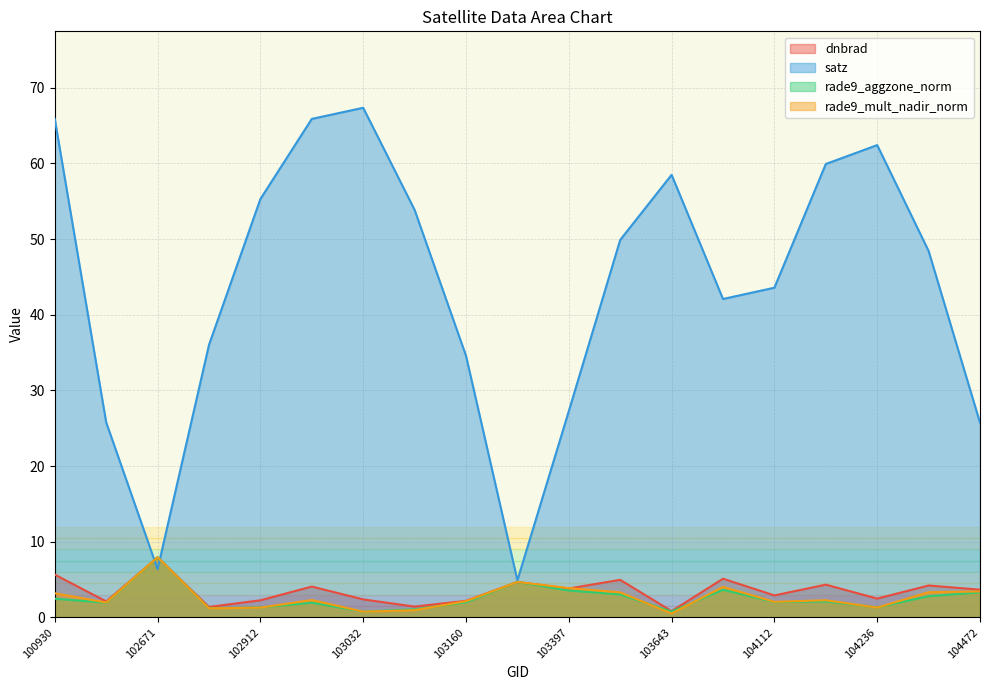

Which label corresponds to the smallest value in the chart?

103643